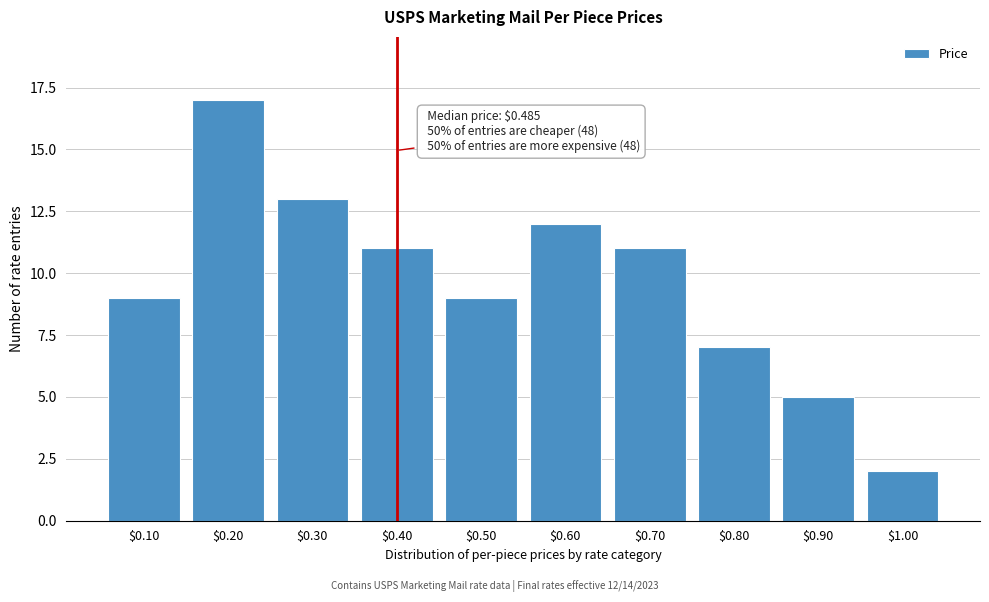

Reading left to right, list all the values displayed in this chart.

9	17	13	11	9	12	11	7	5	2